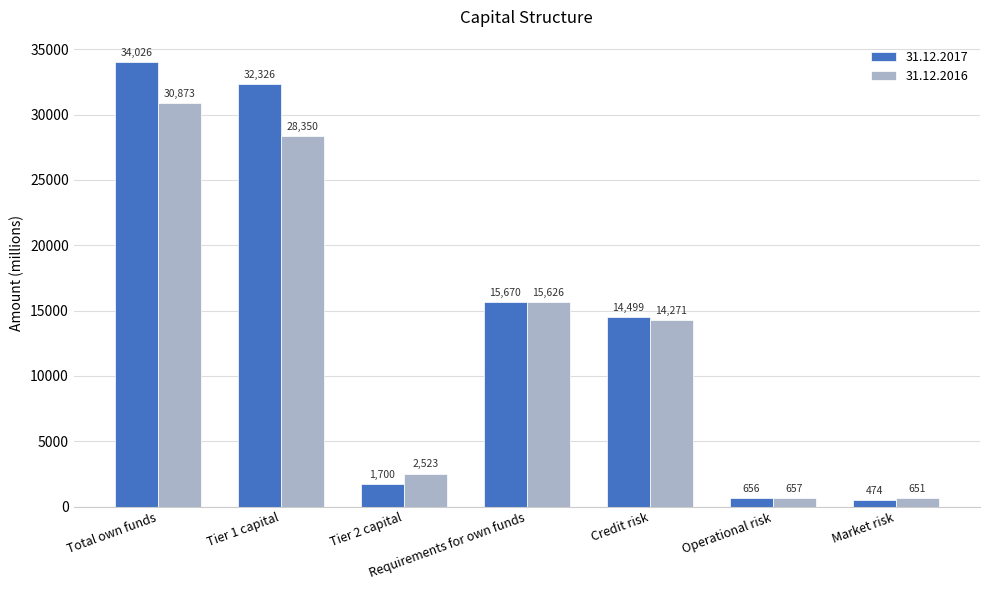

What is the difference between the 31.12.2017 values at Tier 1 capital and Tier 2 capital?

30626